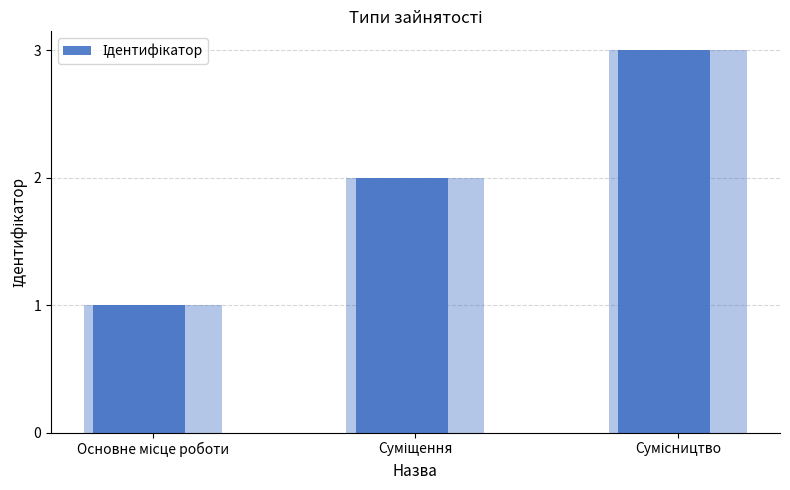

Which label corresponds to the smallest value in the chart?

Основне місце роботи